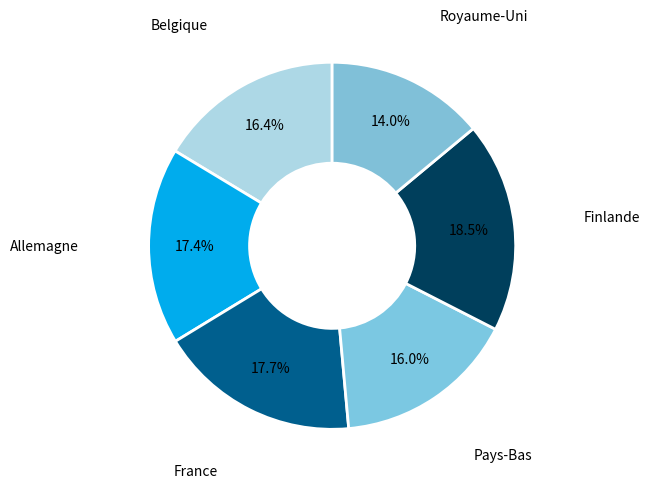

How many segments does this pie chart have?

6